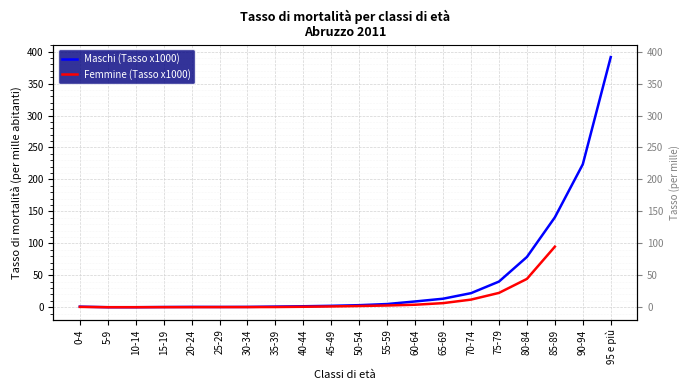

What are all the series names shown in the legend?

Maschi (Tasso x1000), Femmine (Tasso x1000)